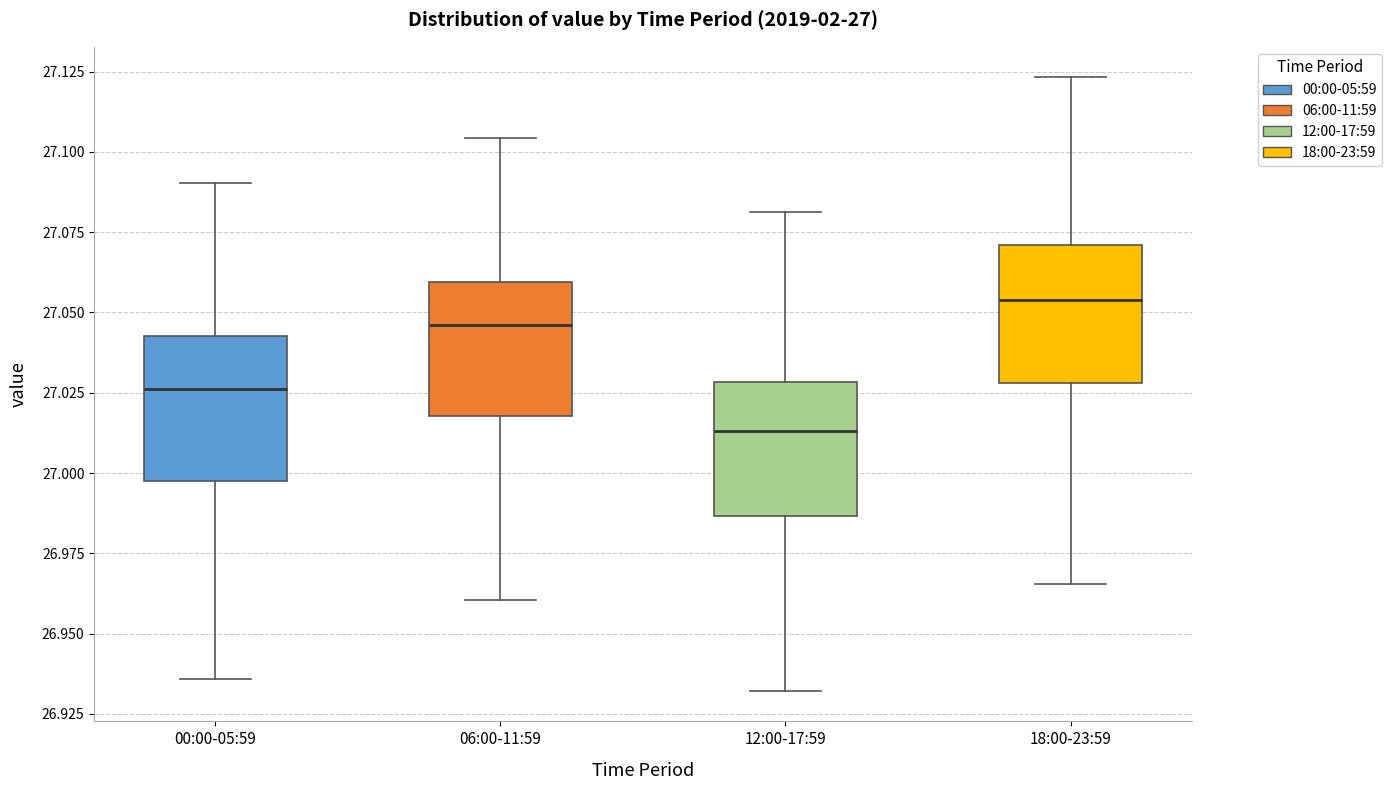

Which box's median line is the lowest?

12:00-17:59